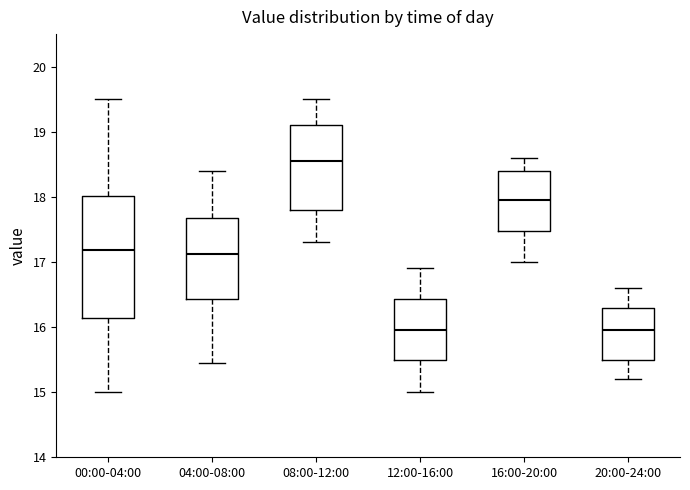

Reading left to right, transcribe this box plot: for each box, give where its median line is, the range the box spans, and where its two whiskers end, as read against the y-axis. The values are not printed on the chart, so give them approximately, as read against the axis.

00:00-04:00: median 17.2, box 16.1 to 18.0, whiskers 15.0 to 19.5
04:00-08:00: median 17.1, box 16.4 to 17.7, whiskers 15.5 to 18.4
08:00-12:00: median 18.6, box 17.8 to 19.1, whiskers 17.3 to 19.5
12:00-16:00: median 16.0, box 15.5 to 16.4, whiskers 15.0 to 16.9
16:00-20:00: median 18.0, box 17.5 to 18.4, whiskers 17.0 to 18.6
20:00-24:00: median 16.0, box 15.5 to 16.3, whiskers 15.2 to 16.6